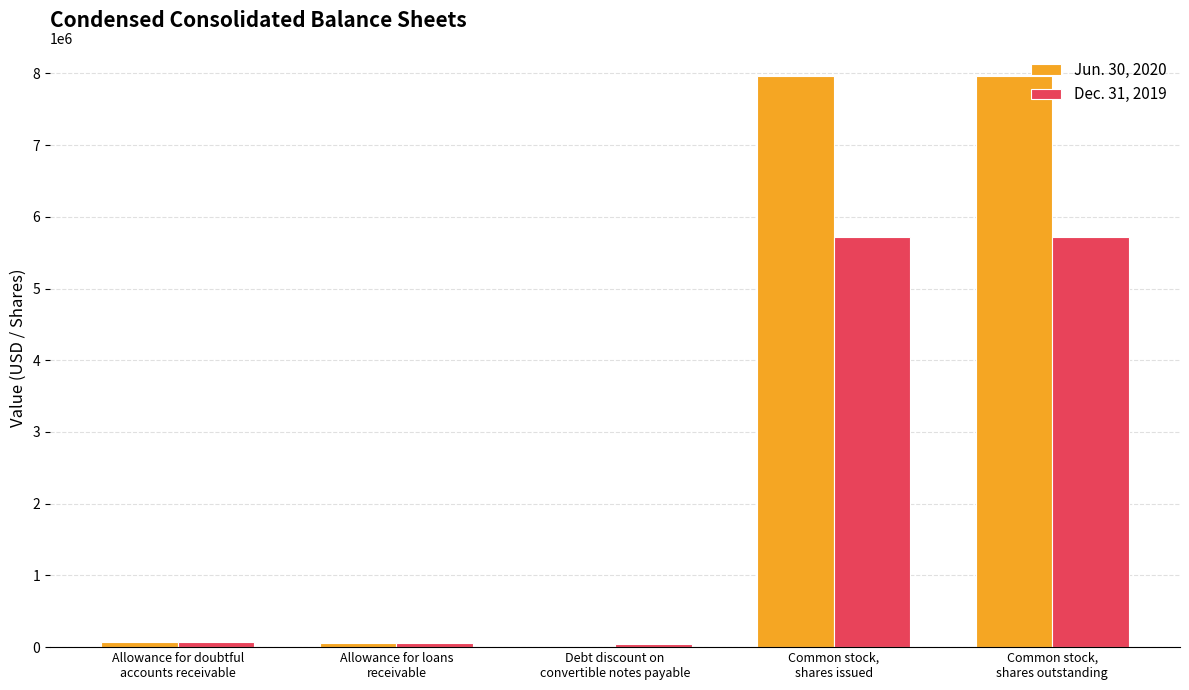

Which series has the widest spread of values?

Jun. 30, 2020